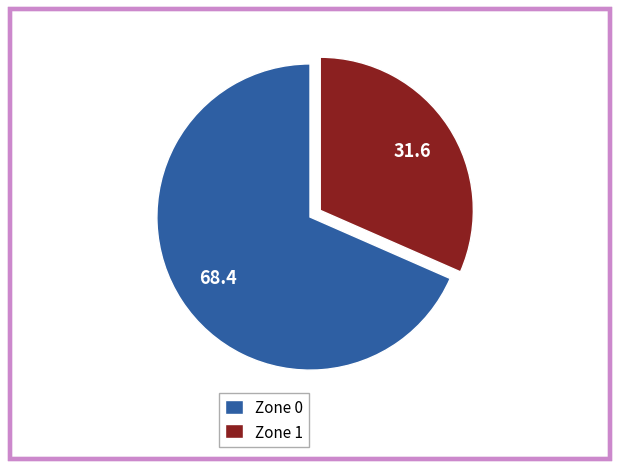

Rank the categories by value from highest to lowest.

Zone 0, Zone 1